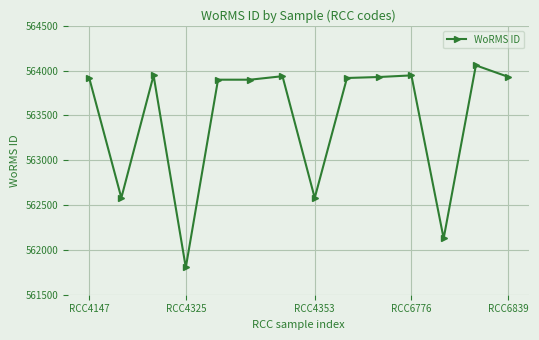

True or false: there are more than 1 points higher than both neighbors.

True